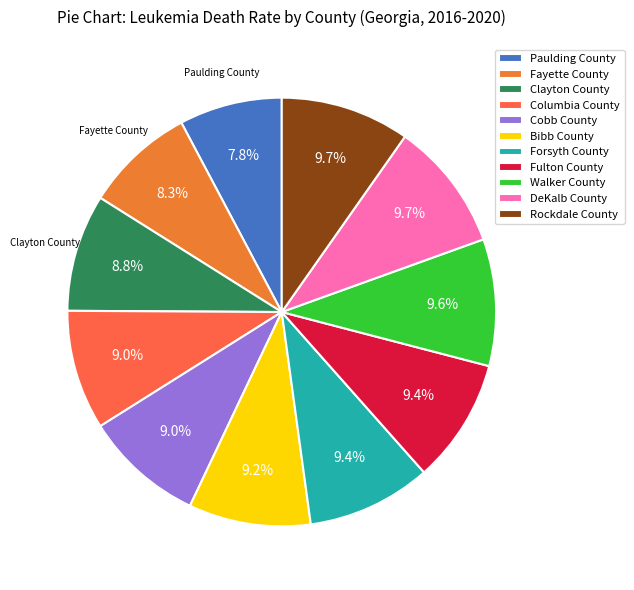

To the nearest percent, what is the difference between the Cobb County and DeKalb County slice percentages?

1%